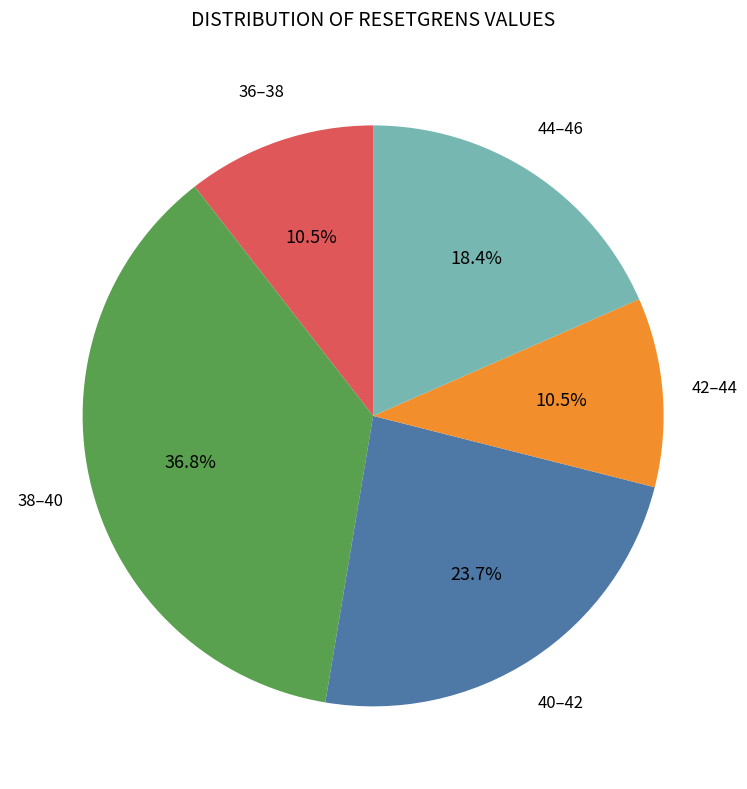

Which has a higher value, 44–46 or 36–38?

44–46